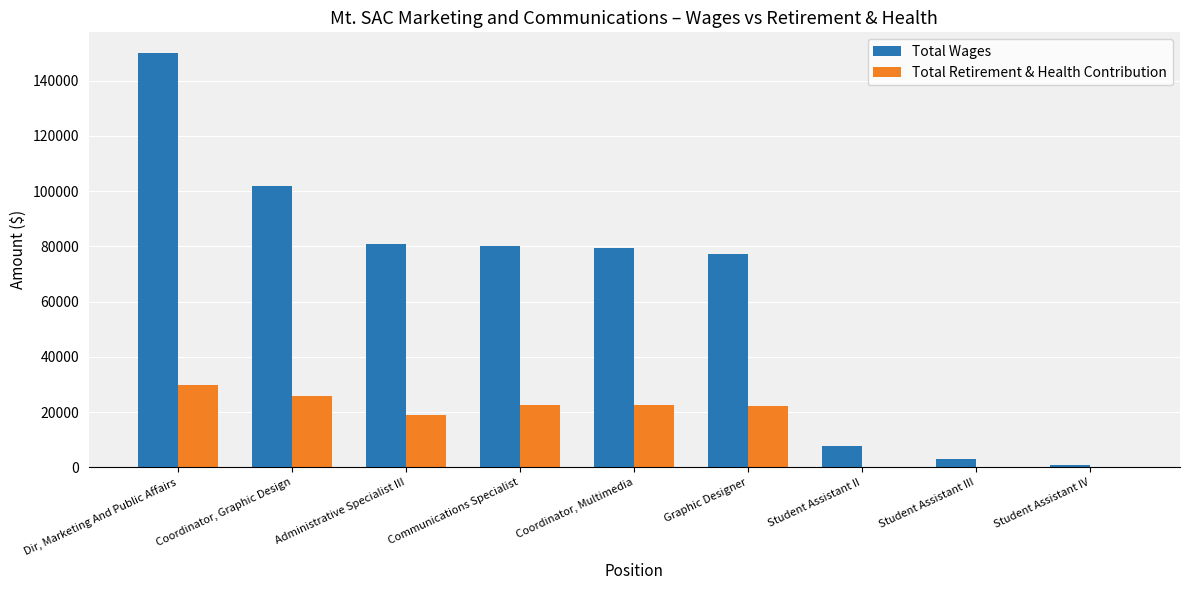

What is the total value across all series at Graphic Designer?

99543